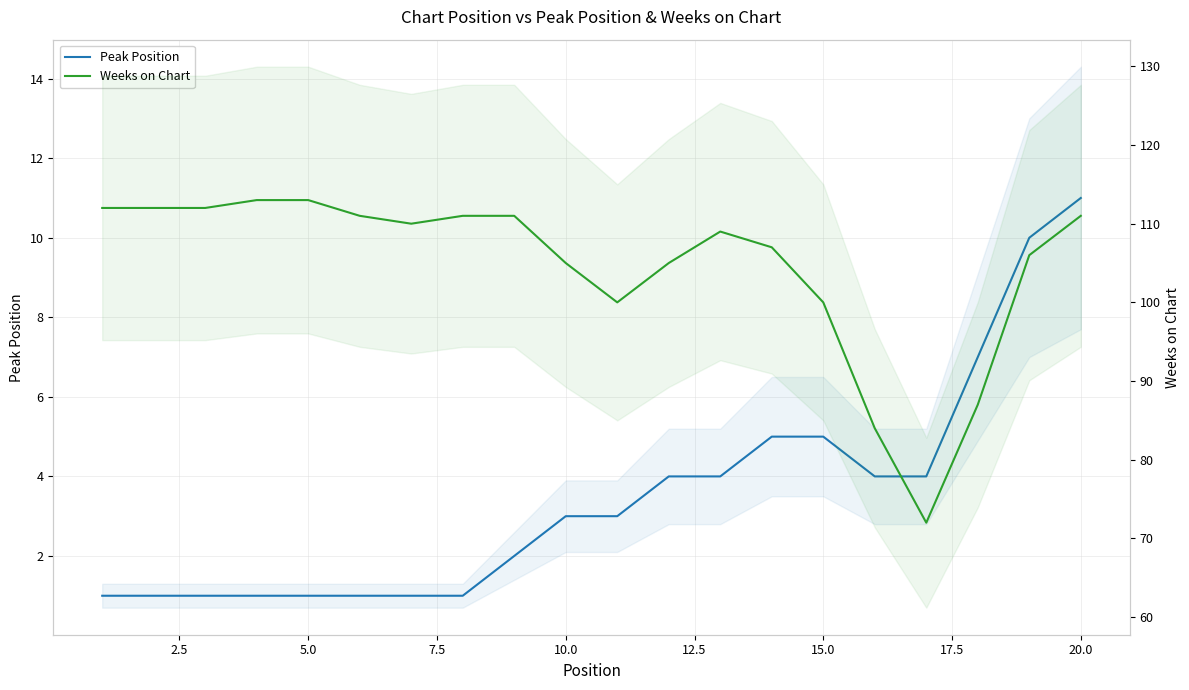

What is the value of the Peak Position point at the 13th from the left?

4